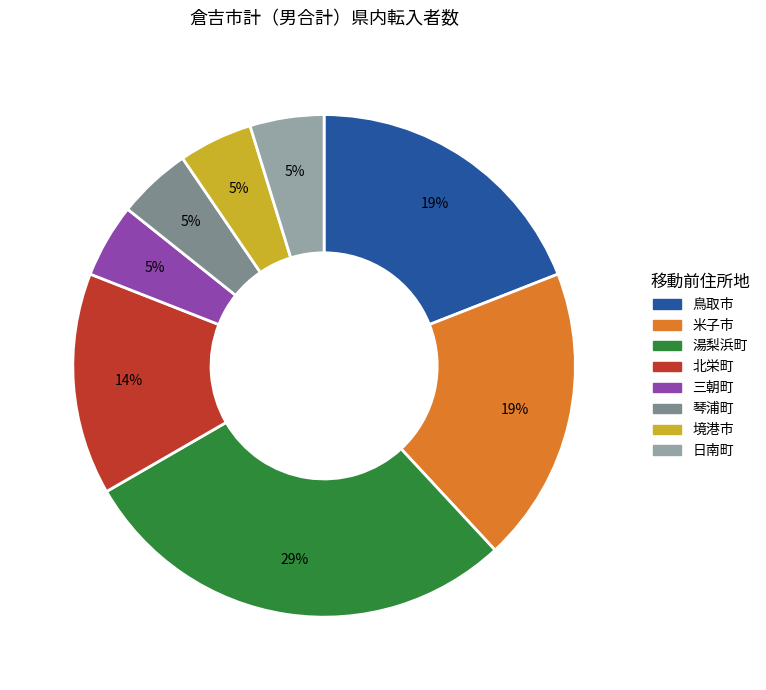

What percentage is the 湯梨浜町 slice, to the nearest percent?

29%